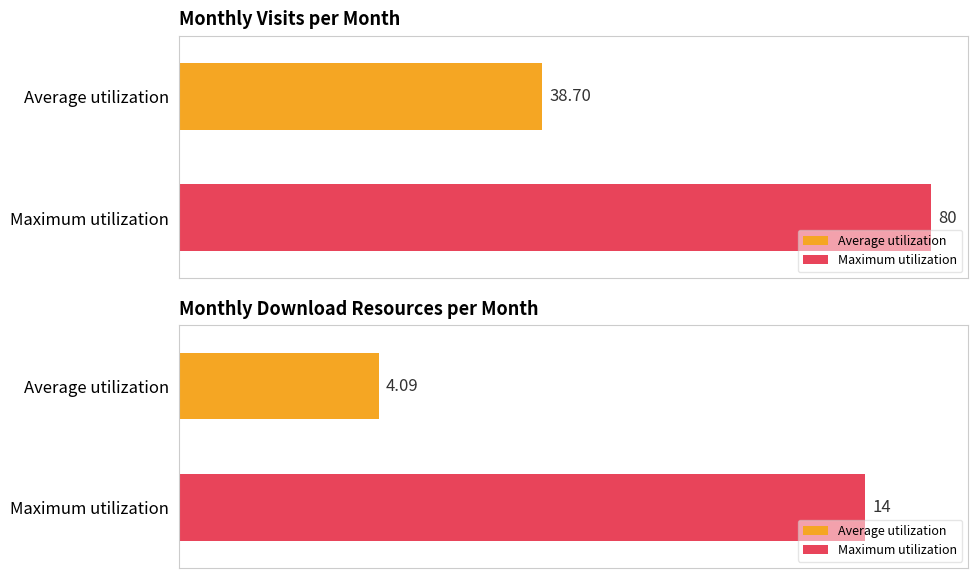

List the series in order of their overall mean, lowest first.

monthly_download_resource, monthly_visit